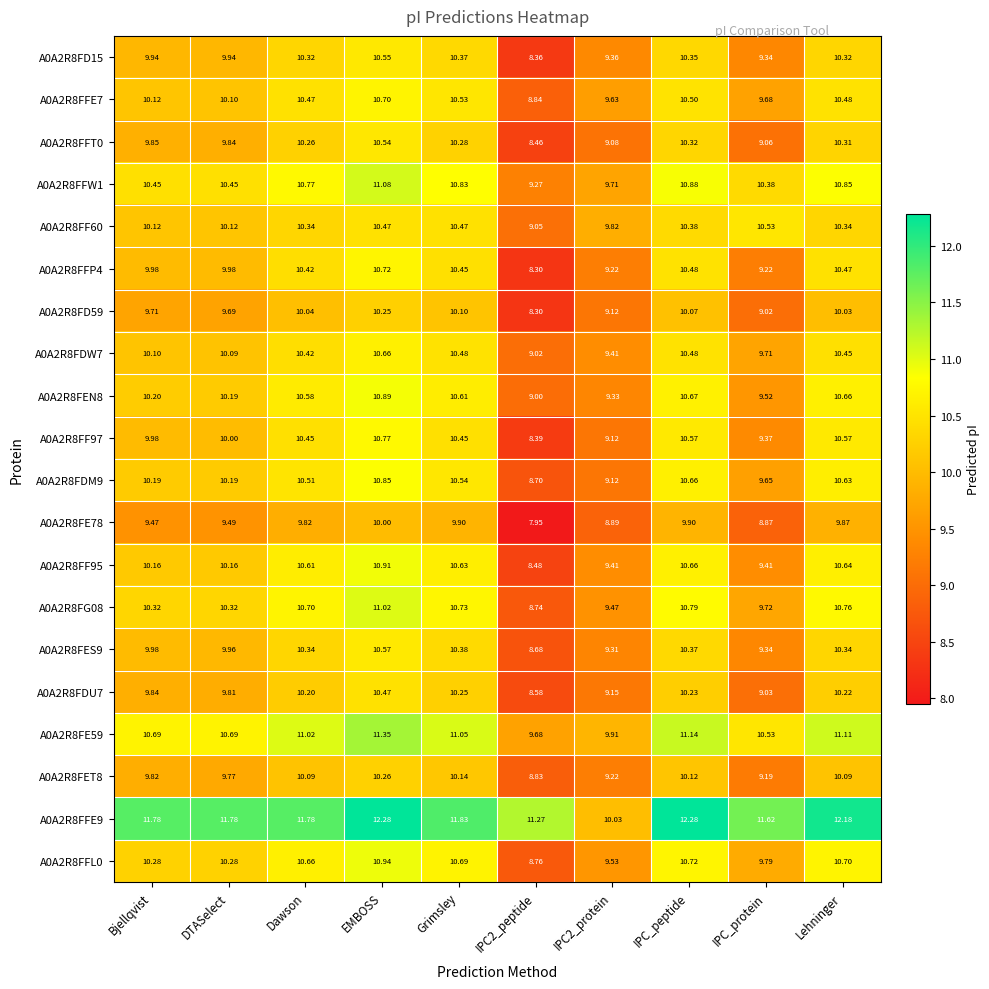

Is the value of A0A2R8FFW1 at IPC2_protein greater than the value of A0A2R8FDM9 at IPC_protein?

Yes